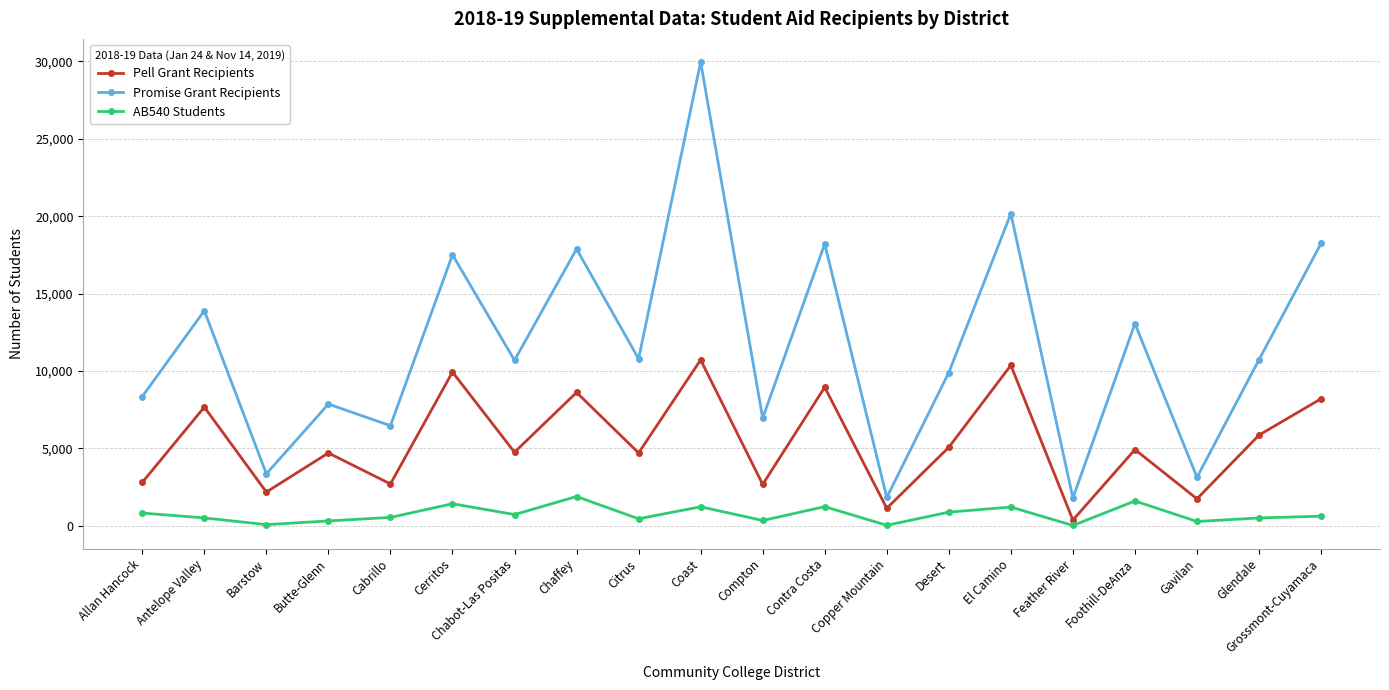

True or false: Pell Grant Recipients and Promise Grant Recipients cross at least once.

False